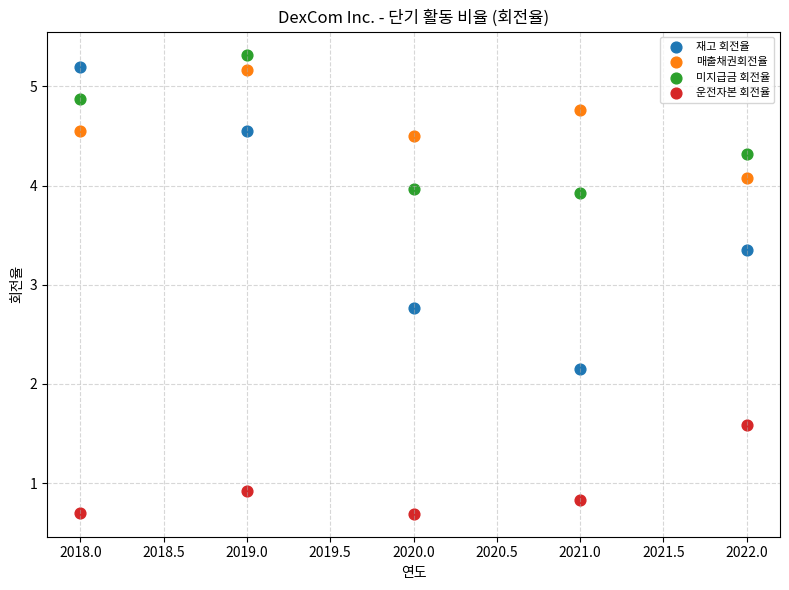

What is the X range (max minus min) for the scatter plot?

4.0